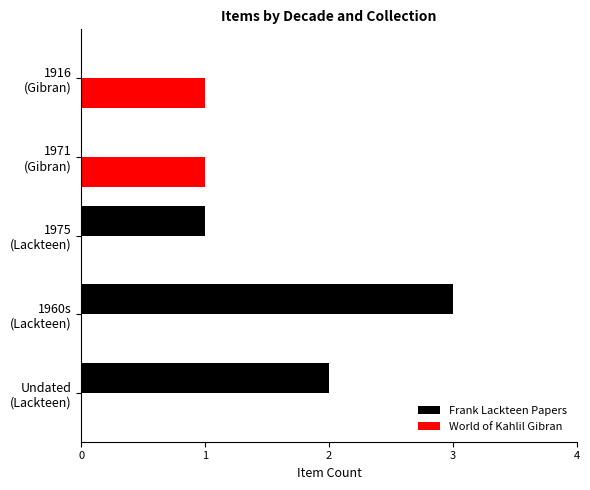

Which series has the largest total across all categories?

Frank Lackteen Papers